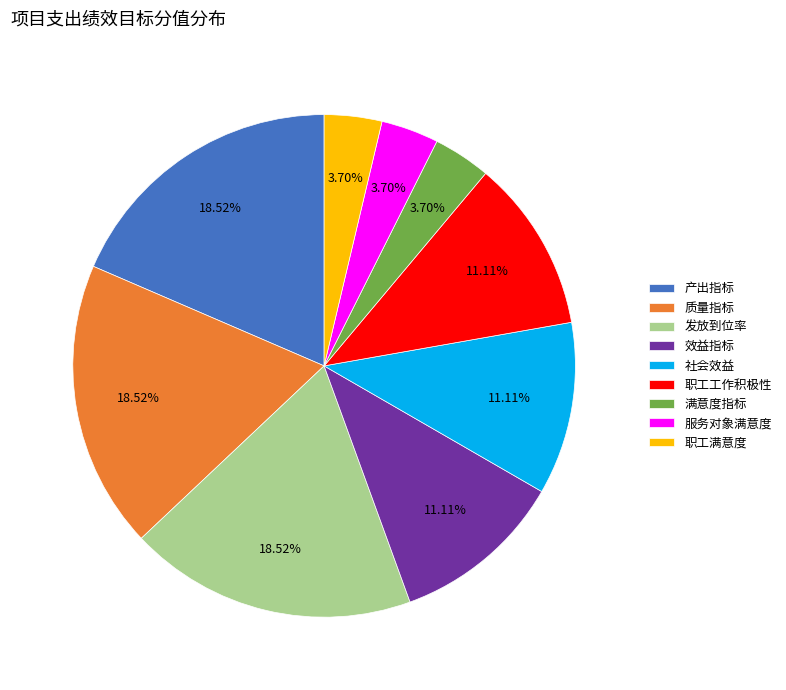

How many slices are in this pie chart?

9